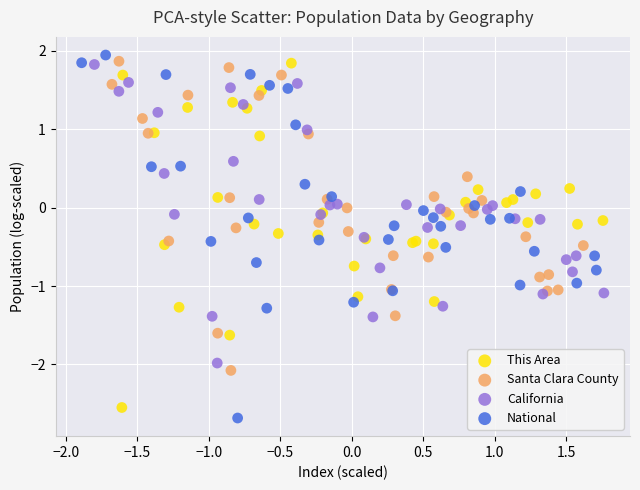

Which series contains the highest Y value?

National